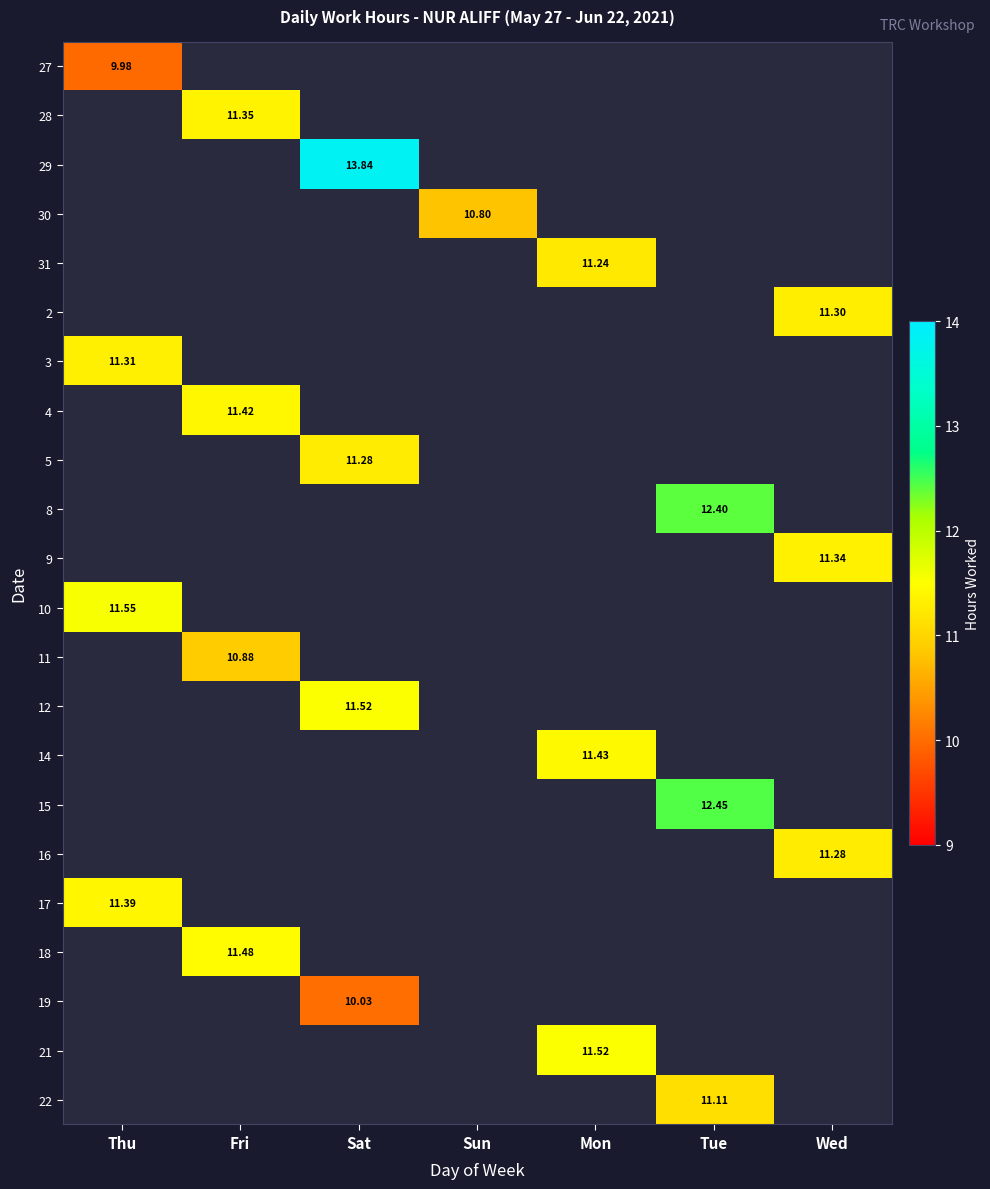

Which category has the highest value across all series?

Sat